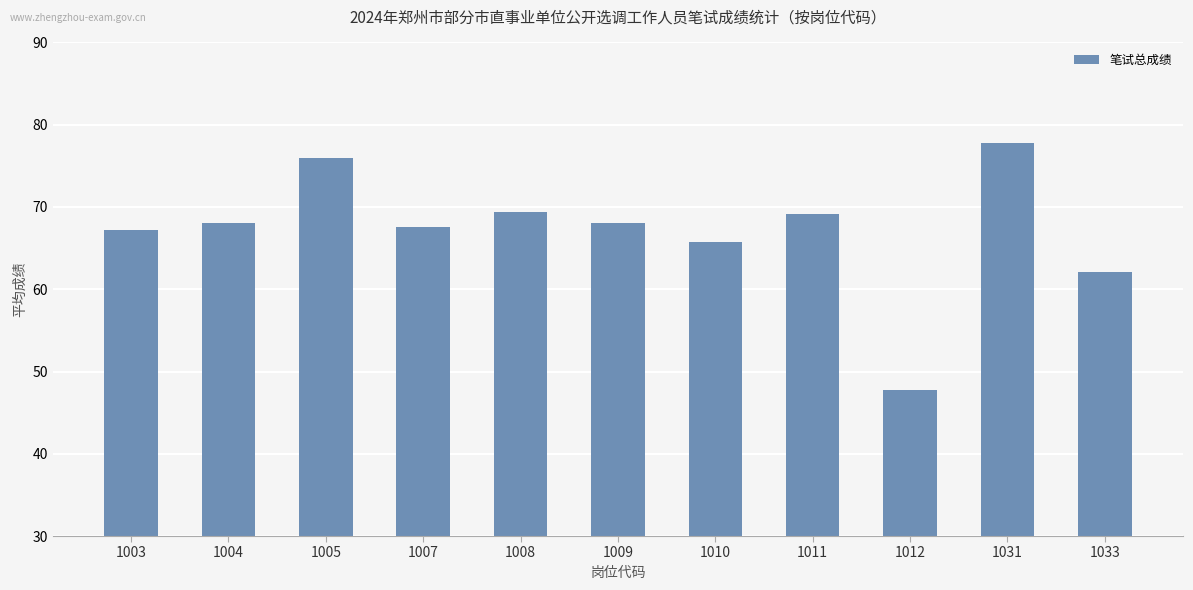

What is the ratio of the value at 1005 to the value at 1007?

1.1